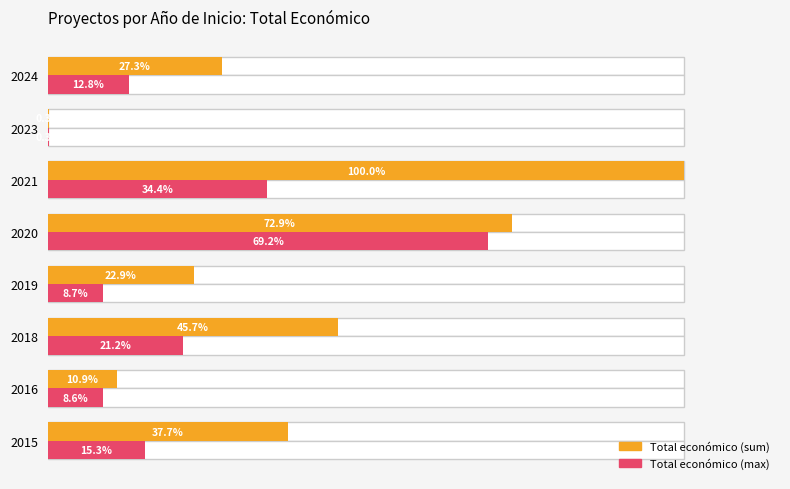

Between 2015 and 2024, which series saw the biggest shift?

Total económico (sum)